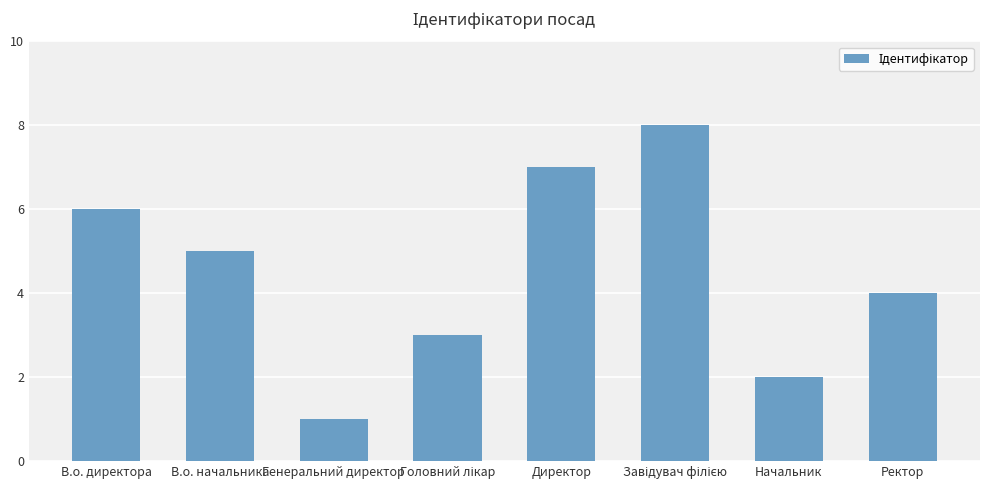

Approximately how many times larger is the value at В.о. начальника compared to Директор?

0.7